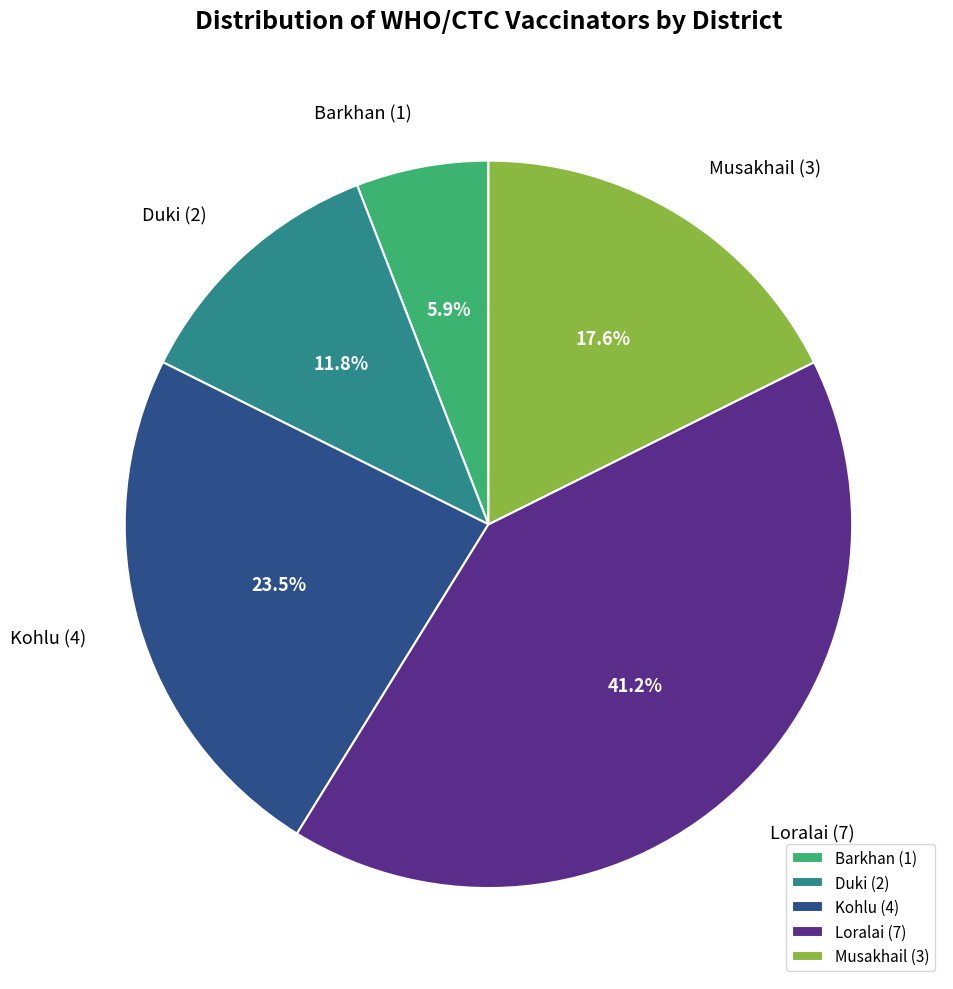

Between Kohlu (4) and Duki (2), which is larger?

Kohlu (4)